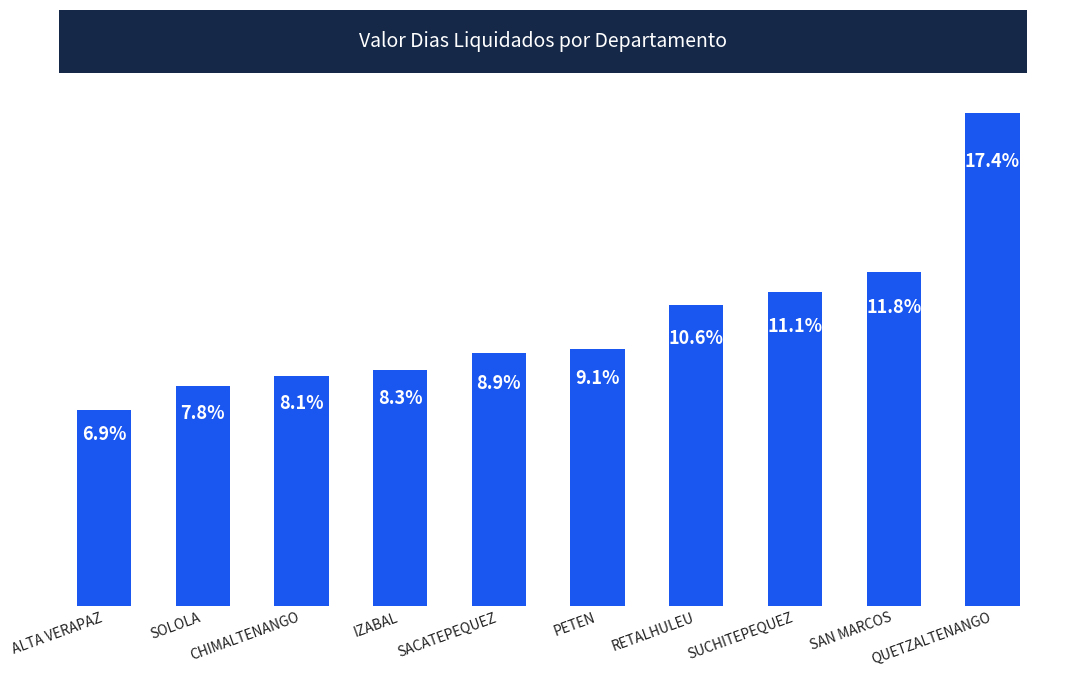

What is the label of the 1st bar from the right?

QUETZALTENANGO